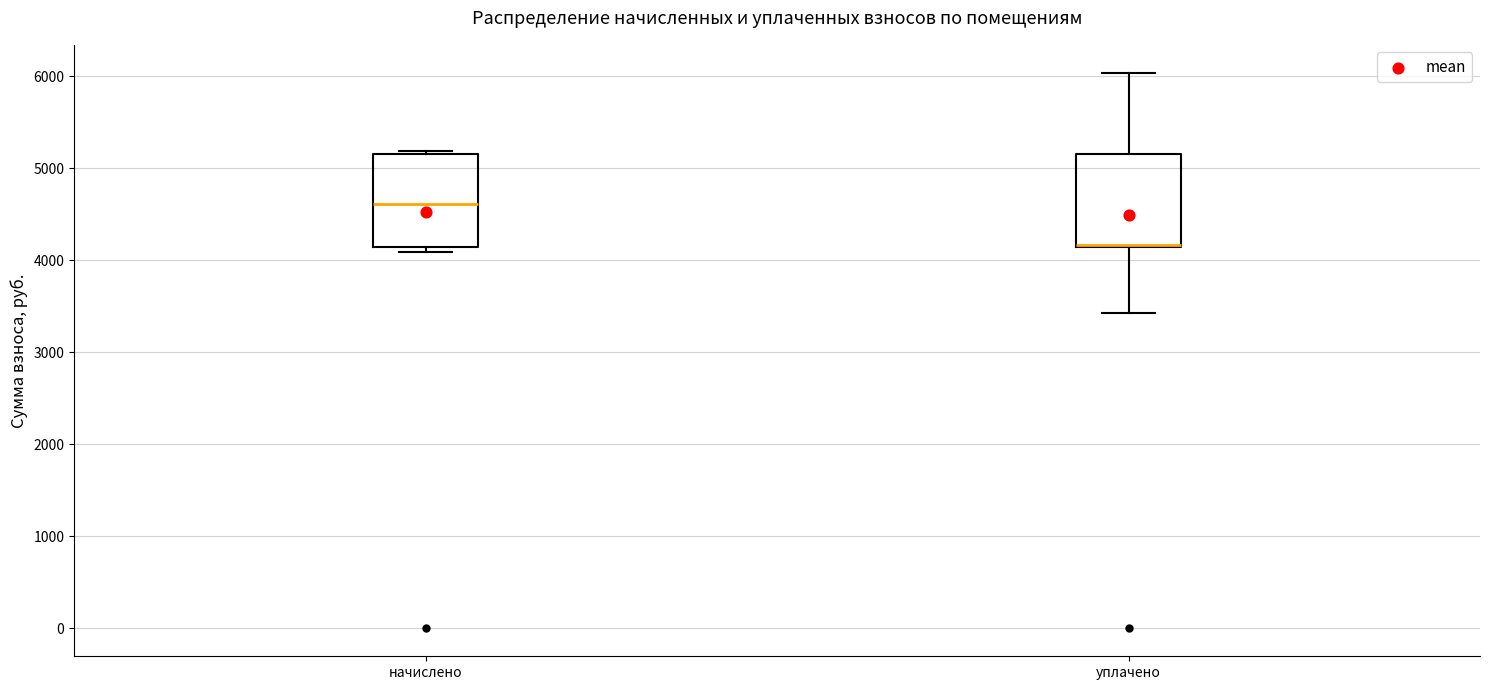

Where is the upper edge of the box for начислено on the y-axis? The values are not printed on the chart, so give them approximately, as read against the axis.

5200